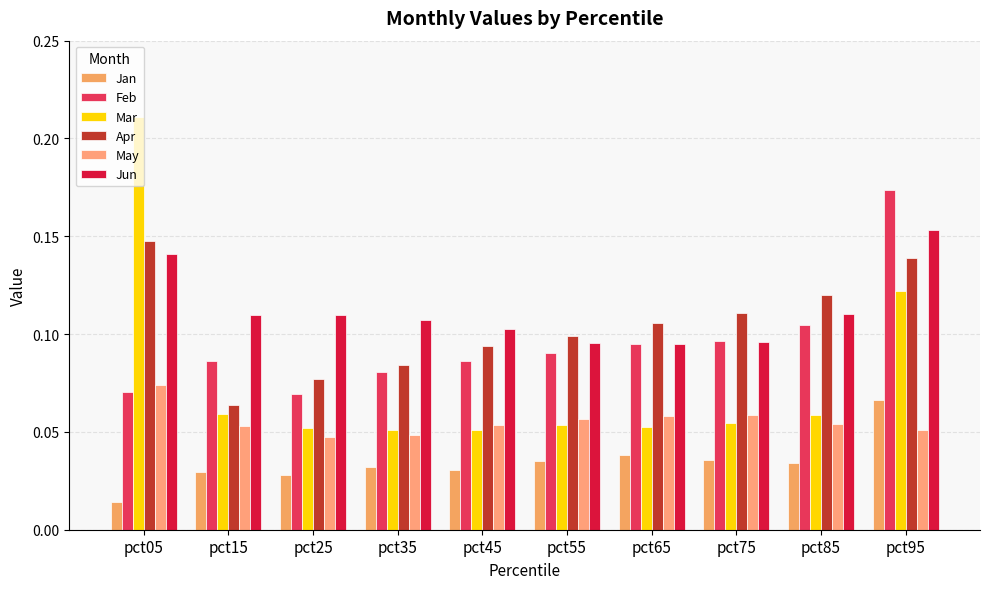

What is the sum of all Feb values?

1.0